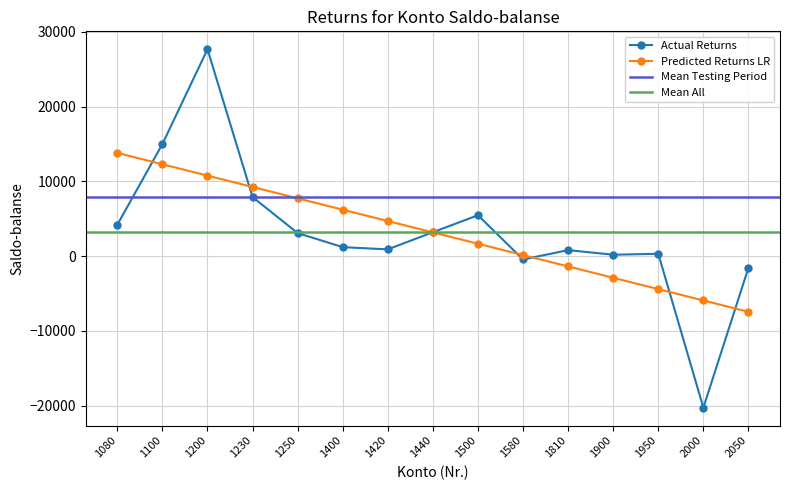

What is the maximum value shown in the chart?

27690